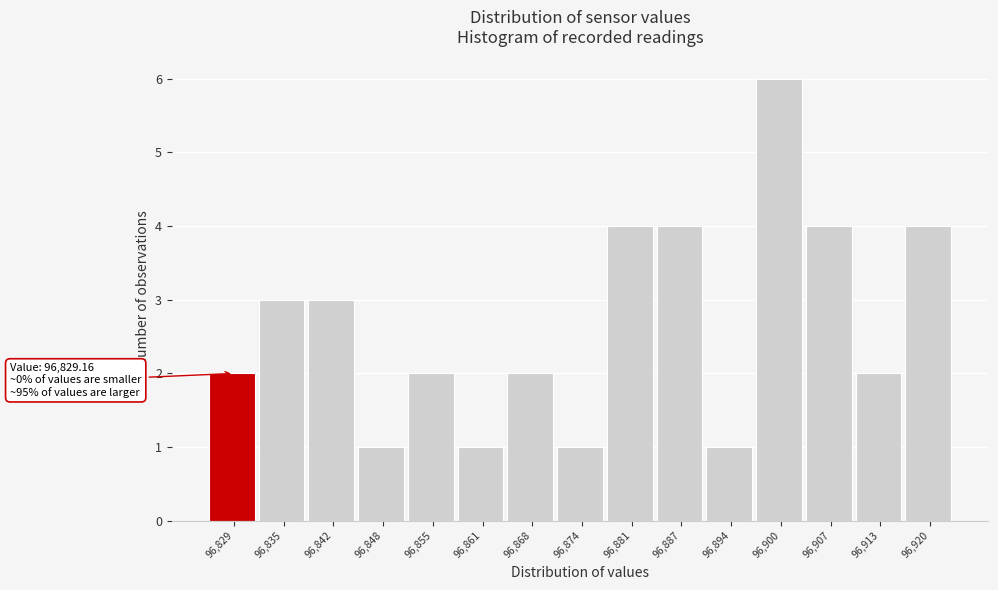

Reading left to right, transcribe all the data shown in this chart.

2	3	3	1	2	1	2	1	4	4	1	6	4	2	4